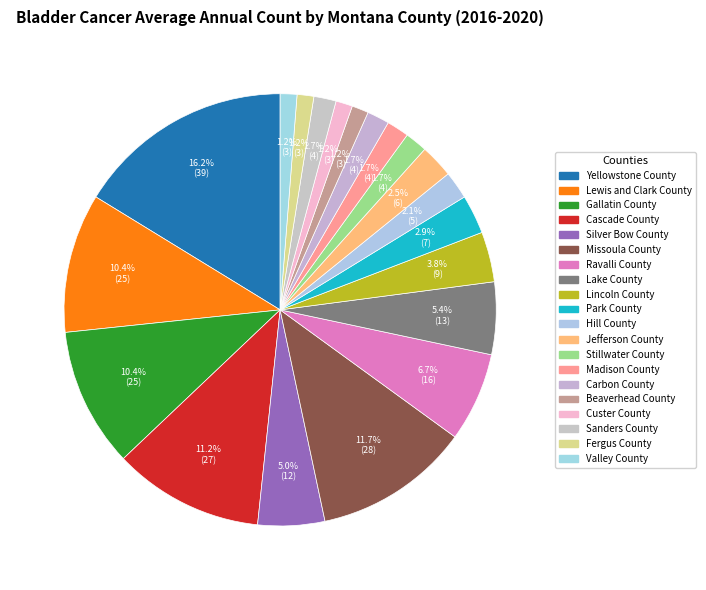

Does Ravalli County represent more than half of the total?

No